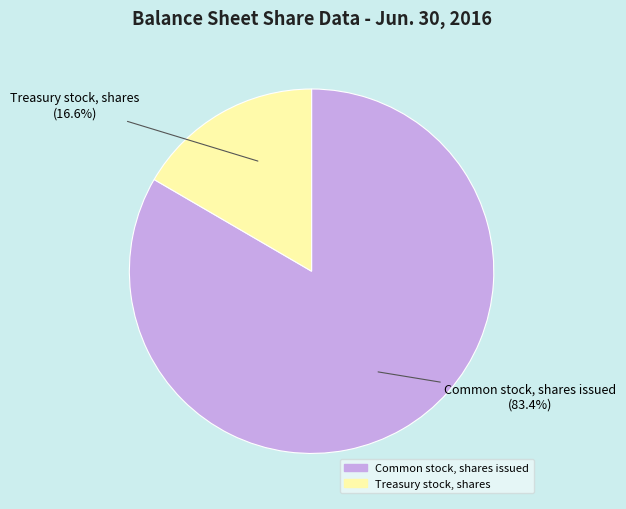

Which category has the biggest portion of the pie?

Common stock, shares issued